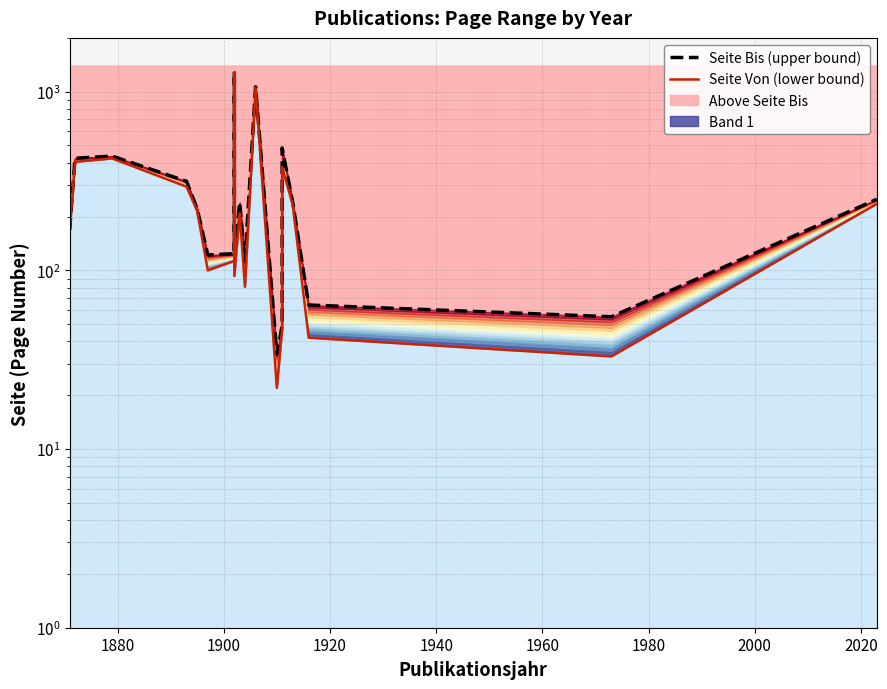

Does the chart have visible grid lines?

Yes